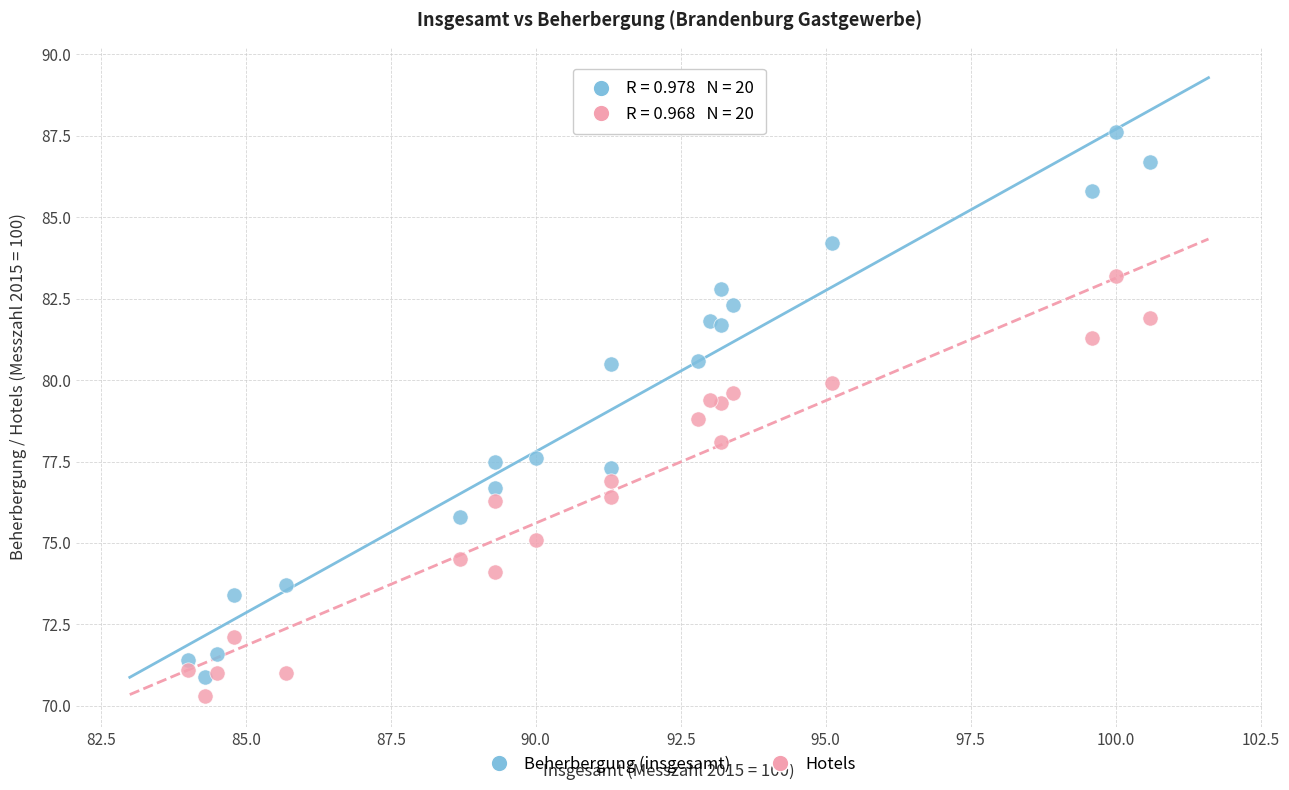

What are all the series names shown in the legend?

Beherbergung (insgesamt), Hotels